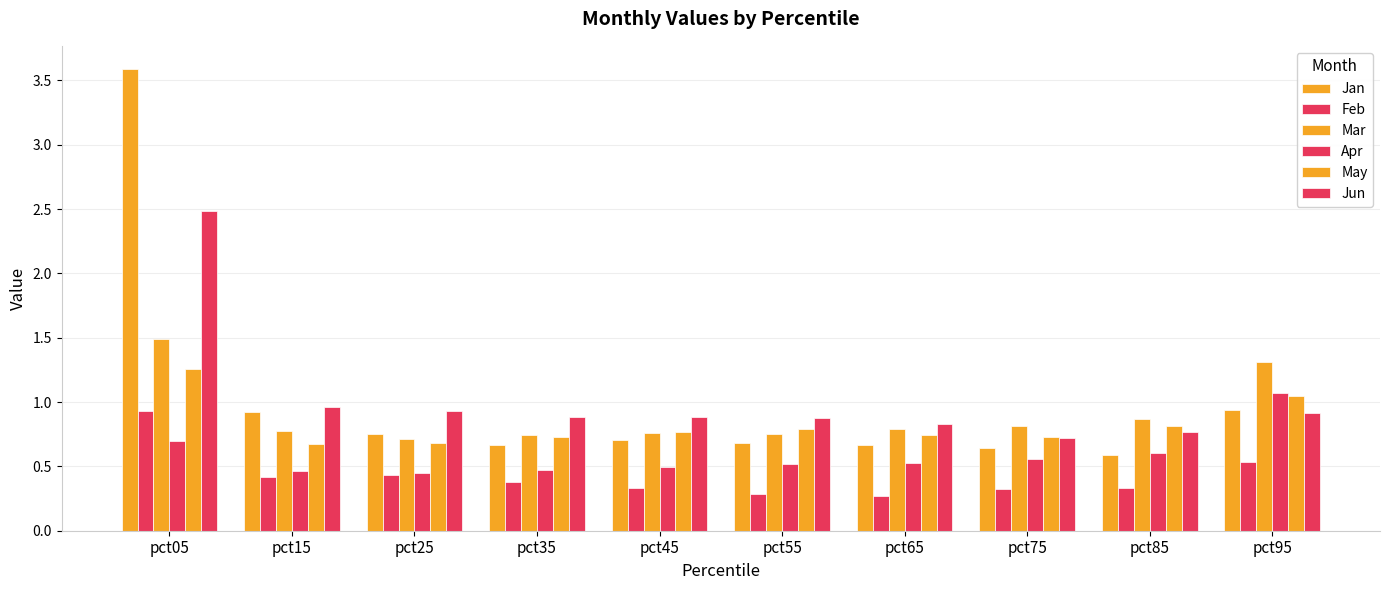

What is the sum of the Mar values at pct05 and pct25?

2.2